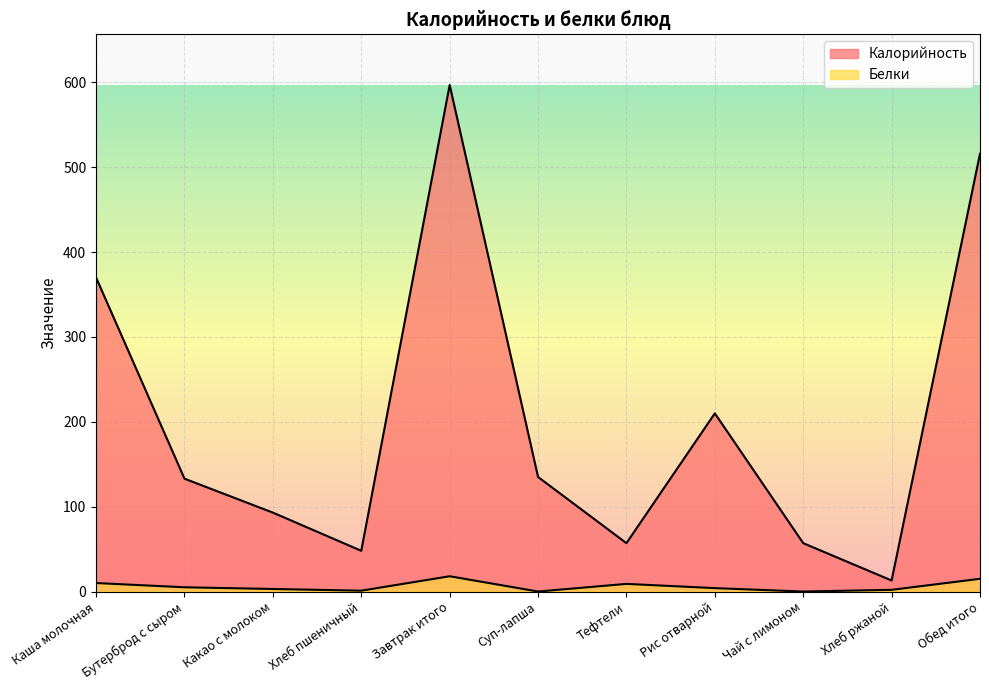

Reading right to left, what are all the values shown in this chart?

Калорийность: Обед итого=516	Хлеб ржаной=13	Чай с лимоном=57	Рис отварной=210	Тефтели=57	Суп-лапша=135	Завтрак итого=597	Хлеб пшеничный=48	Какао с молоком=93	Бутерброд с сыром=133	Каша молочная=370
Белки: Обед итого=15	Хлеб ржаной=2	Чай с лимоном=0	Рис отварной=4	Тефтели=9	Суп-лапша=0	Завтрак итого=18	Хлеб пшеничный=1	Какао с молоком=3	Бутерброд с сыром=5	Каша молочная=10